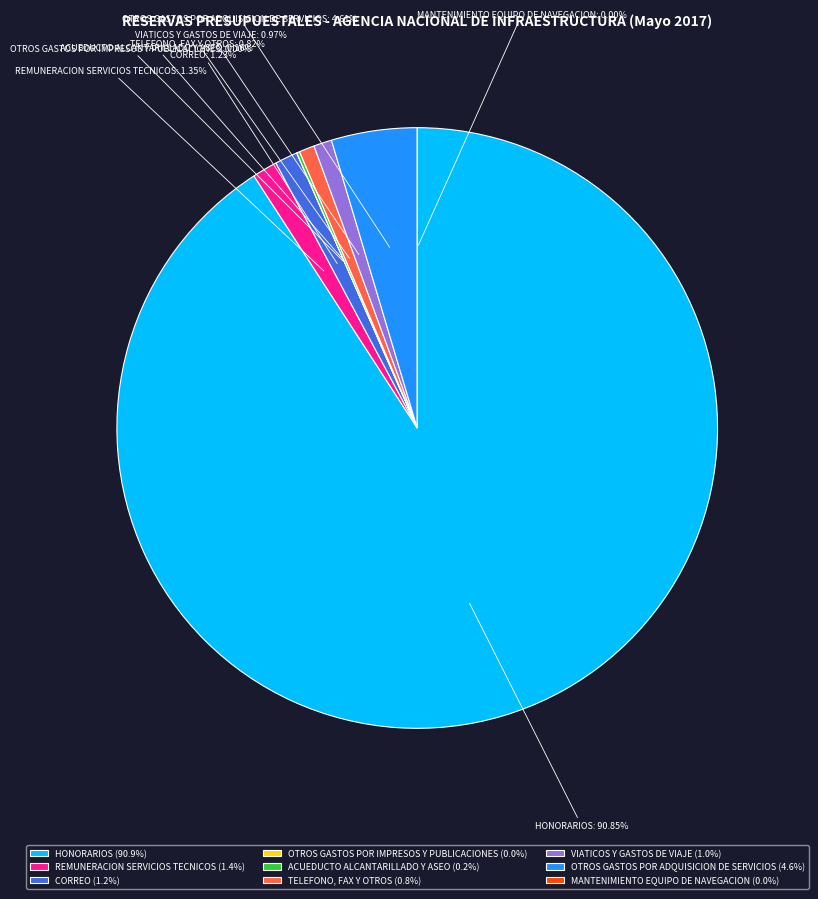

The OTROS GASTOS POR ADQUISICION DE SERVICIOS slice represents 1% of the pie. True or false?

False